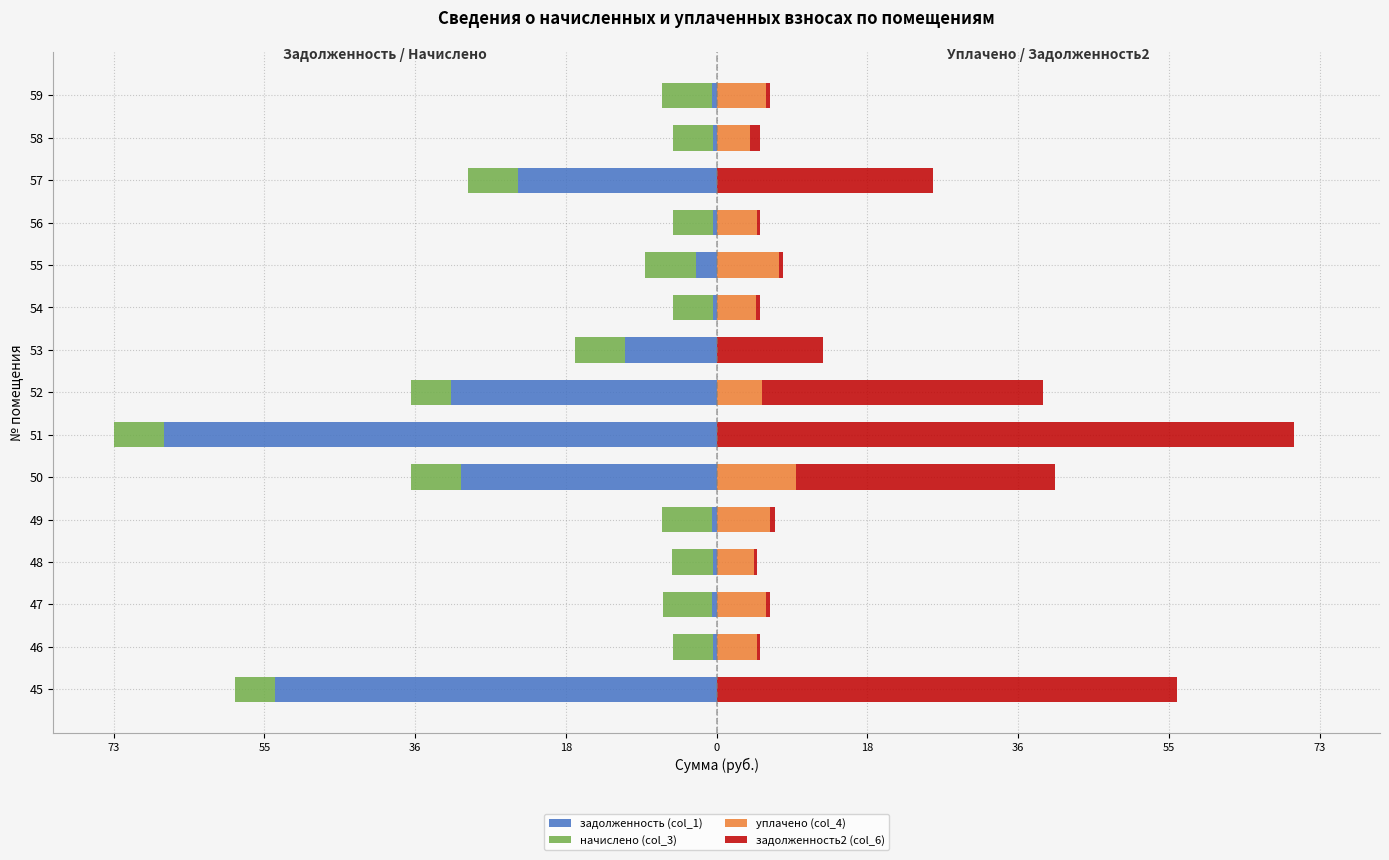

At how many categories does at least one series exceed 40?

2